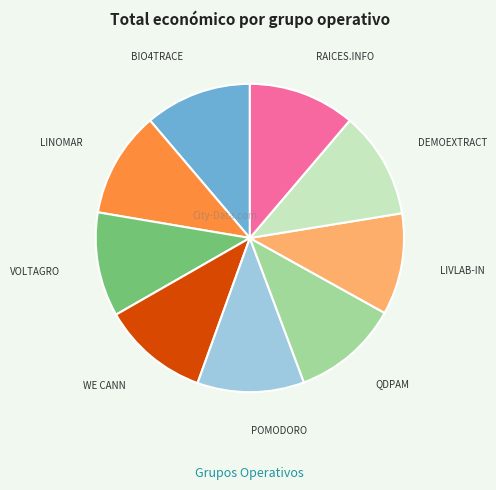

Does any single category account for the majority?

No